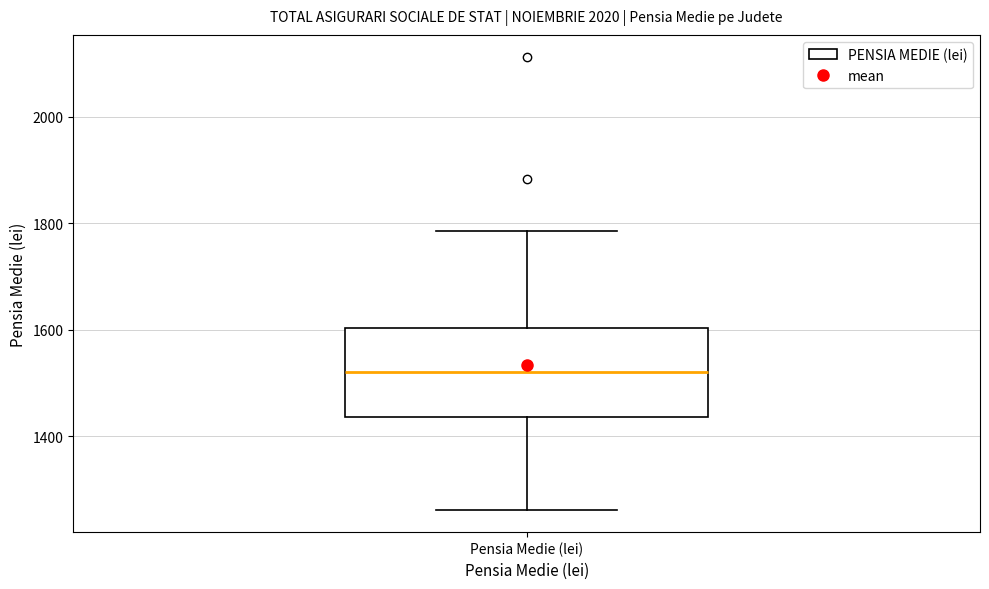

Transcribe this box plot: give where the median line is, the range the box spans, and where the two whiskers end, as read against the y-axis. The values are not printed on the chart, so give them approximately, as read against the axis.

median 1520, box 1440 to 1600, whiskers 1260 to 1780